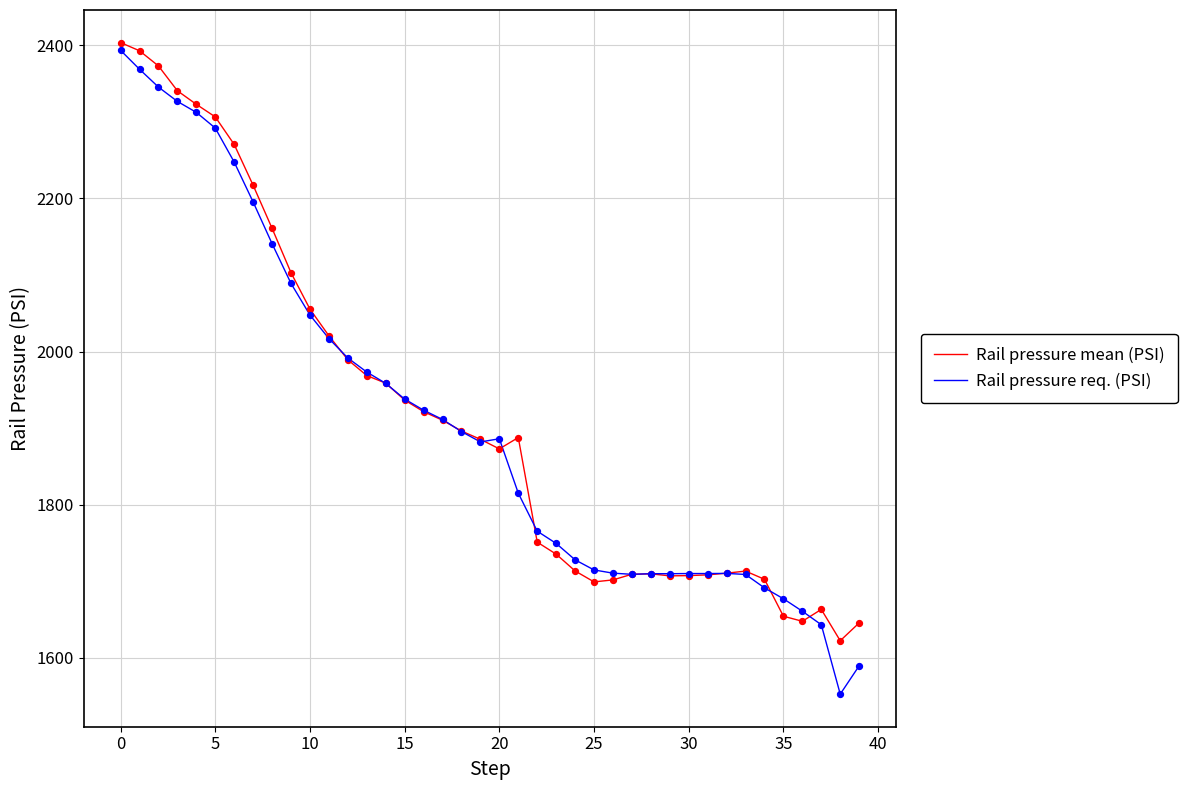

Which series has the largest range (max minus min)?

Rail pressure req. (PSI)